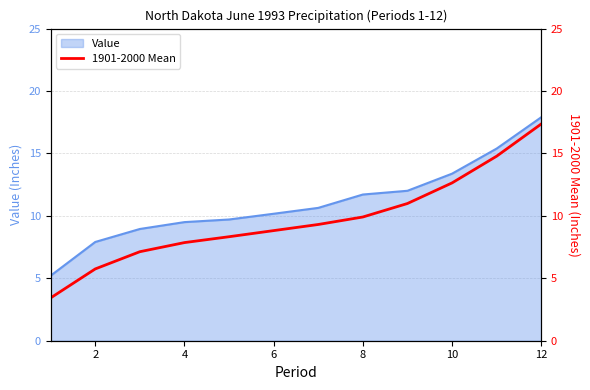

At which label does Value reach its peak?

12